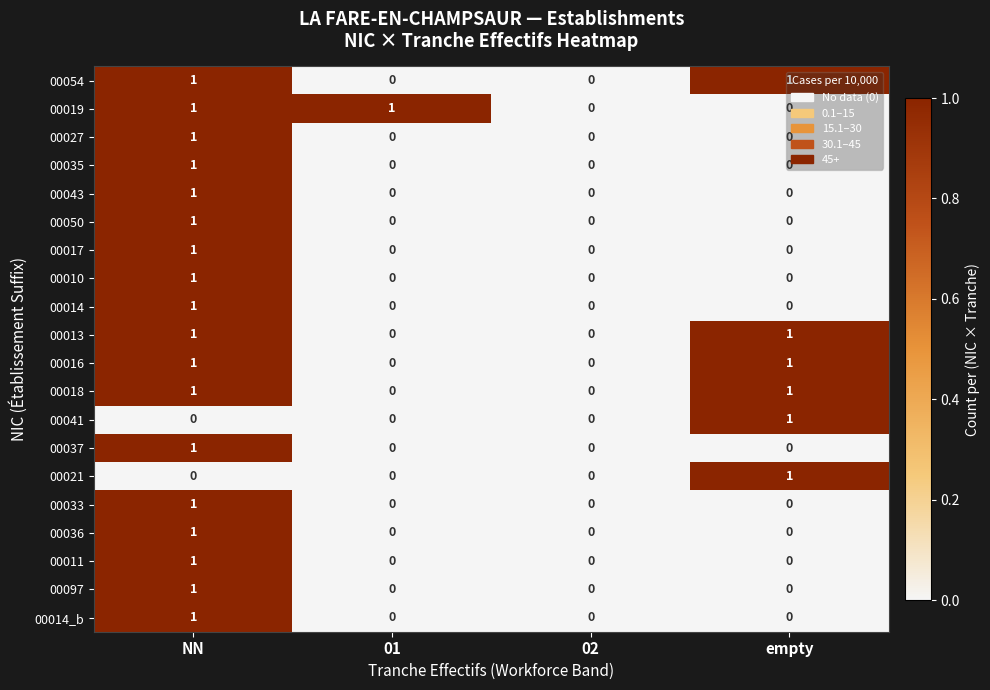

The 00033 series shows 1 at empty. True or false?

False